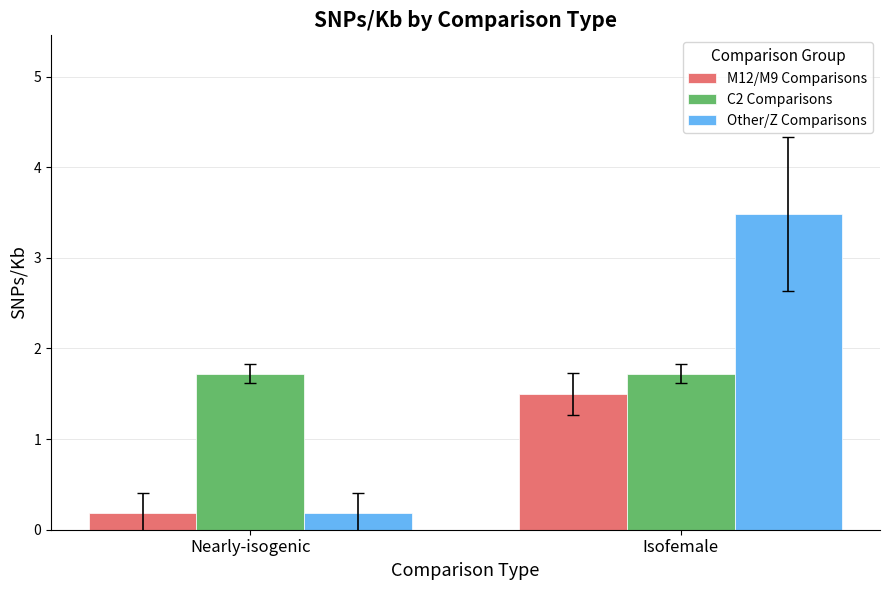

List the series in order of their peak value, highest first.

Other/Z Comparisons, C2 Comparisons, M12/M9 Comparisons